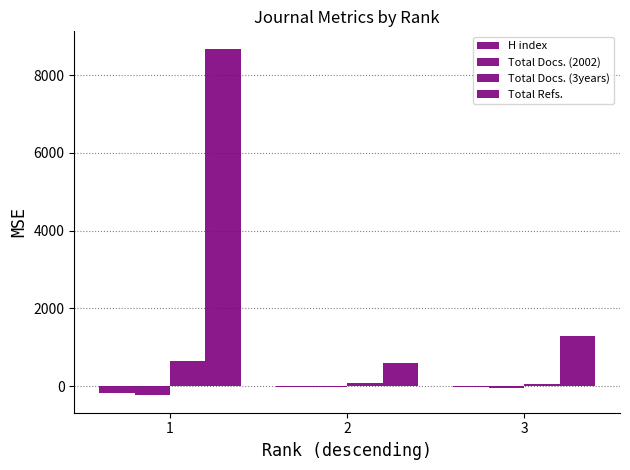

Which category has the highest value in the Total Docs. (2002) series?

2